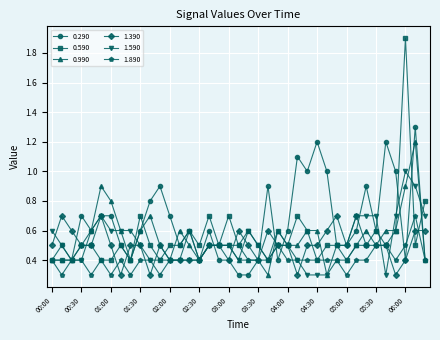

What is the minimum value for 1.590?

0.3